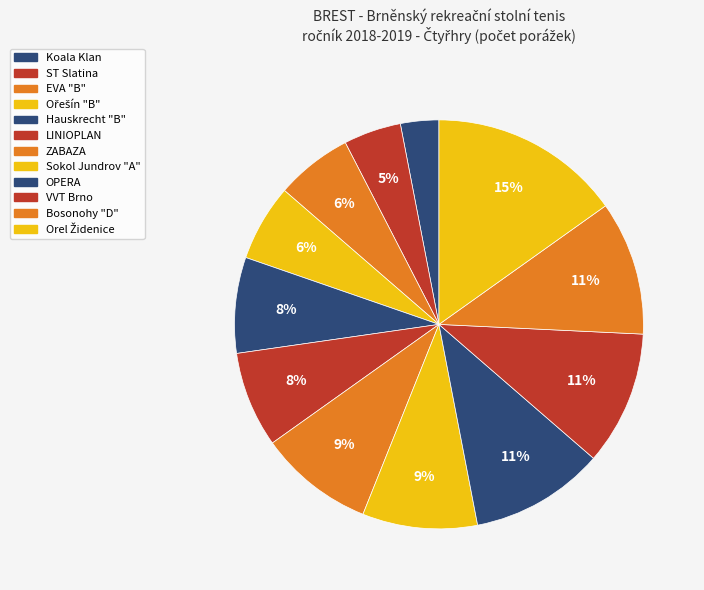

Which slice is the smallest?

Koala Klan